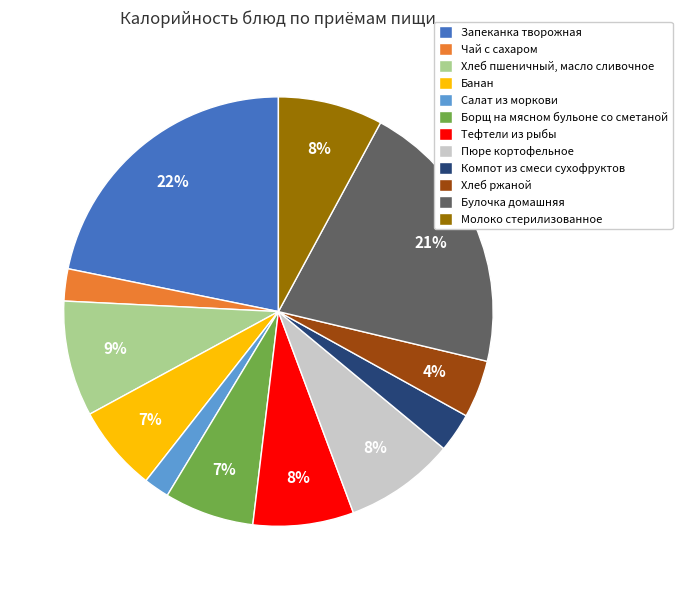

True or false: Пюре кортофельное accounts for 8% of the total.

True